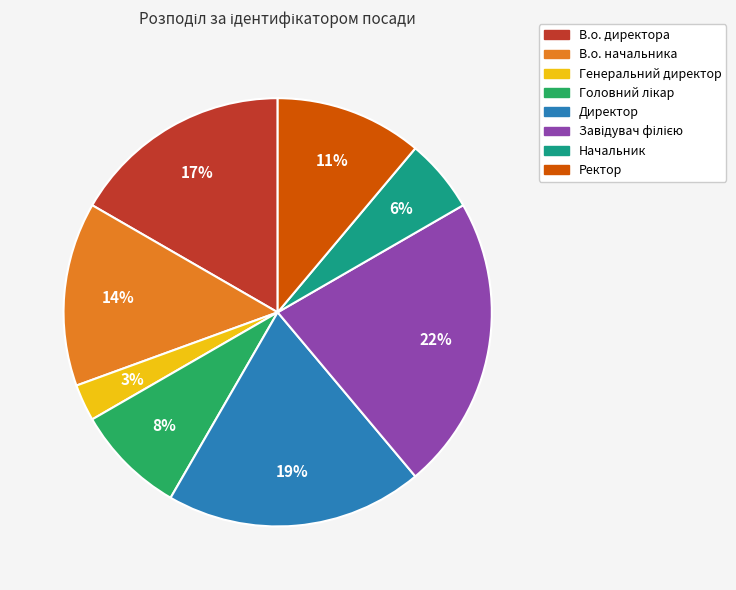

What percentage is the Начальник slice, to the nearest percent?

6%